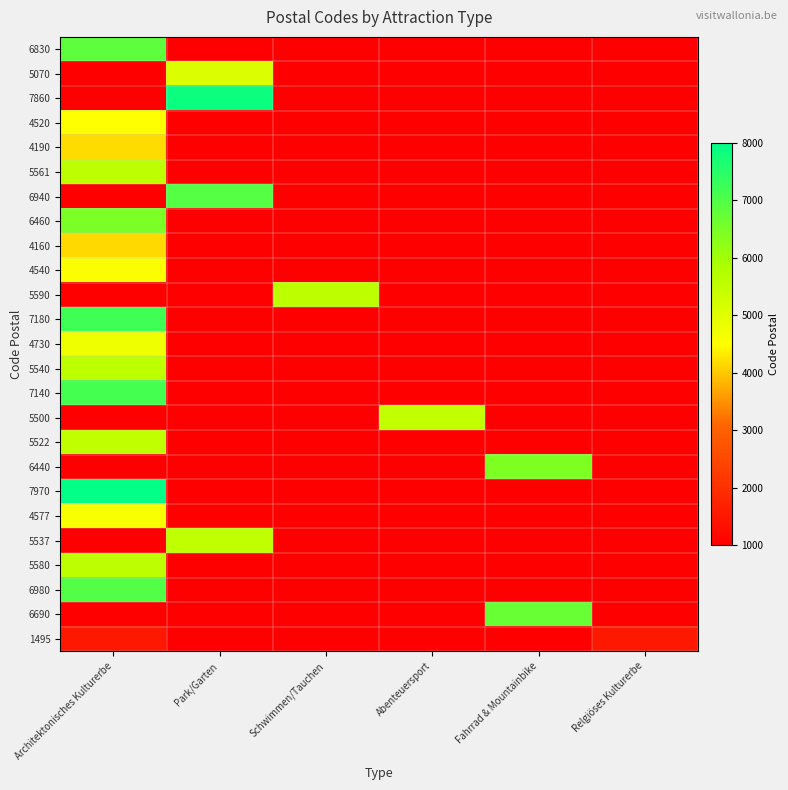

Which category has the lowest value across all series?

Park/Garten